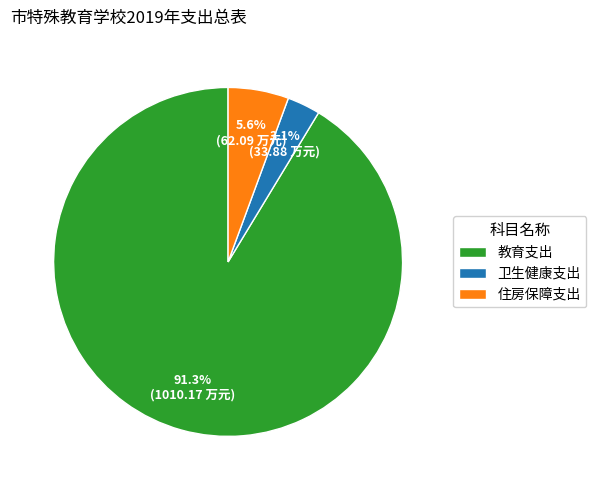

Rank the categories by value from highest to lowest.

教育支出, 住房保障支出, 卫生健康支出